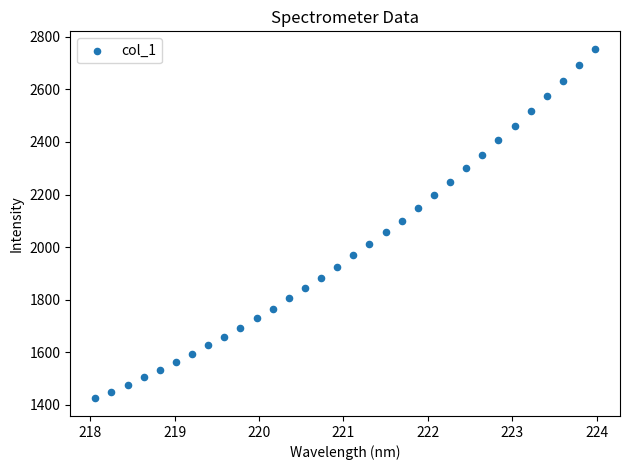

What is the range of Y values (max minus min)?

1330.7